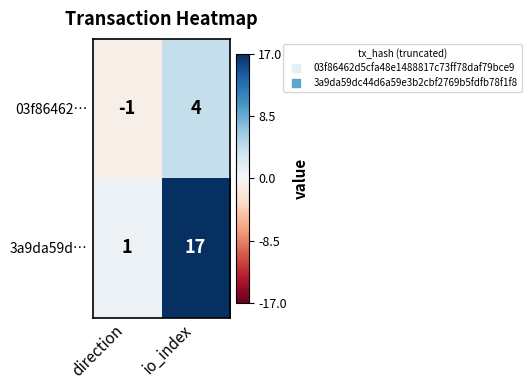

What is the total value across all series at io_index?

21